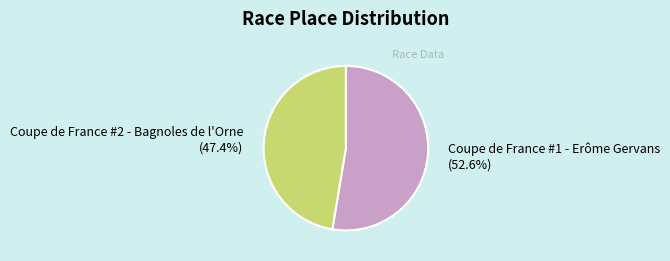

Combined, what portion of the pie is Coupe de France #2 - Bagnoles de l'Orne and Coupe de France #1 - Erôme Gervans?

100.0%